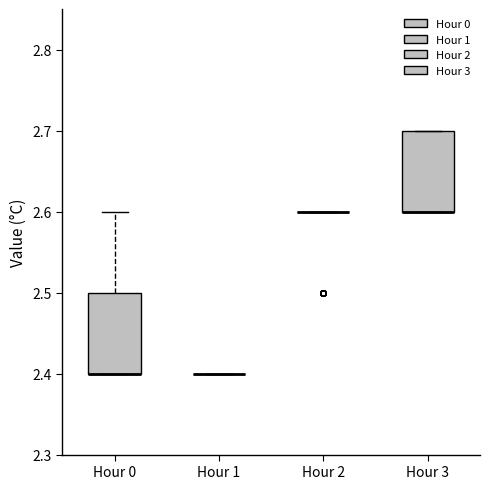

Reading left to right, transcribe this box plot: for each box, give where its median line is, the range the box spans, and where its two whiskers end, as read against the y-axis. The values are not printed on the chart, so give them approximately, as read against the axis.

Hour 0: median 2.4 (drawn on the box's lower edge), box 2.4 to 2.5, whiskers 2.4 to 2.6
Hour 1: box collapsed to a line at 2.4, whiskers 2.4 to 2.4
Hour 2: box collapsed to a line at 2.6, whiskers 2.6 to 2.6
Hour 3: median 2.6 (drawn on the box's lower edge), box 2.6 to 2.7, whiskers 2.6 to 2.7